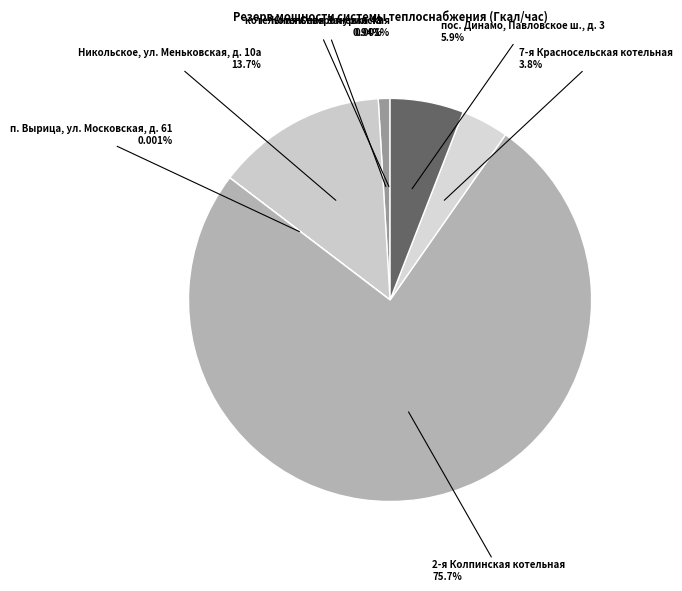

What is the majority slice?

2-я Колпинская котельная